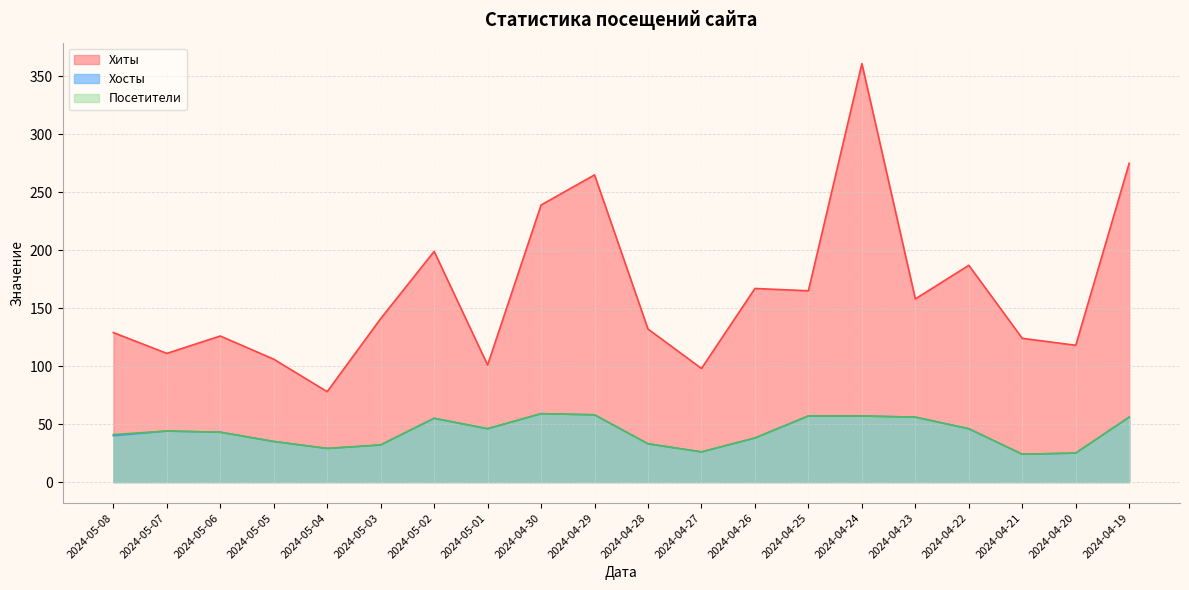

True or false: Хиты and Посетители cross at least once.

False